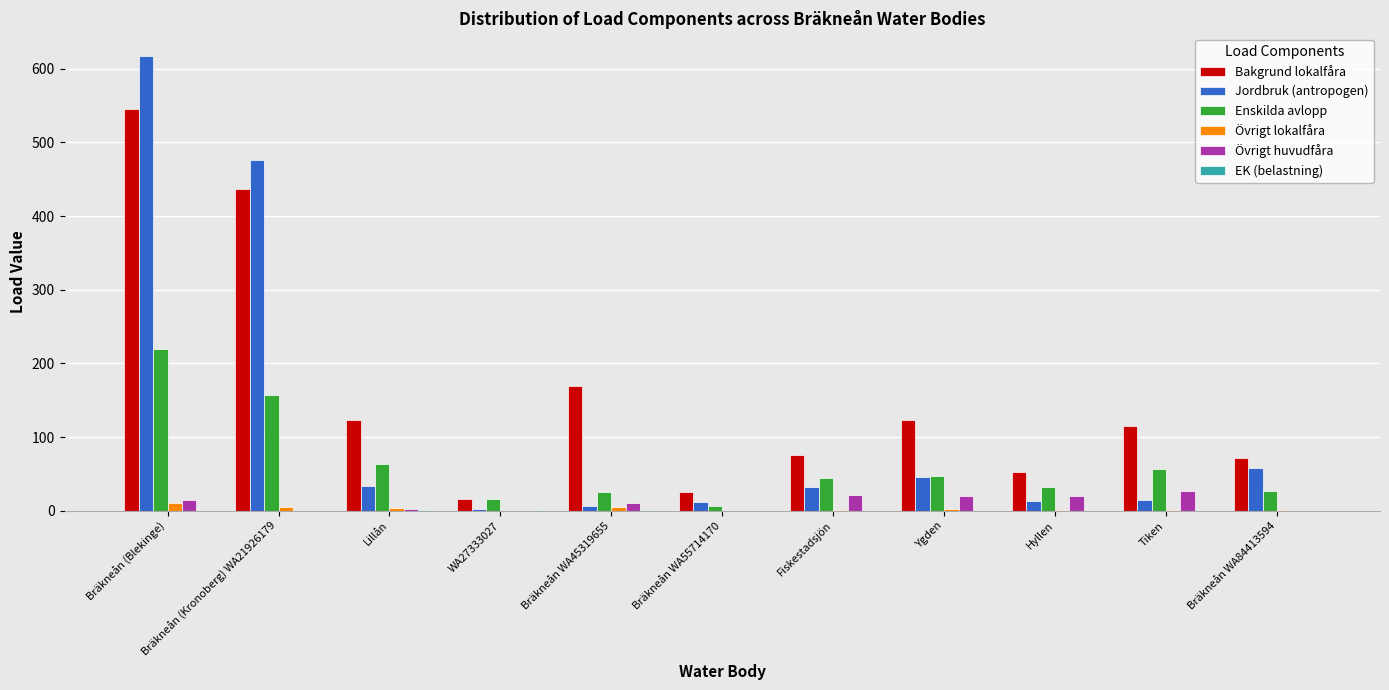

Between Bräkneån (Kronoberg) WA21926179 and WA27333027, which series saw the biggest shift?

Jordbruk (antropogen)